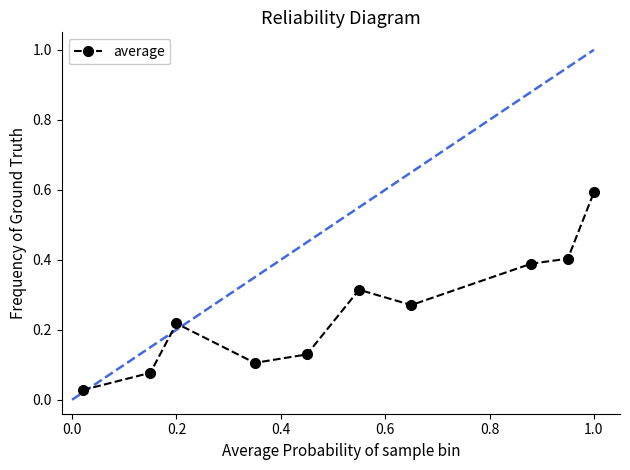

True or false: there are more than 1 points higher than both neighbors.

True